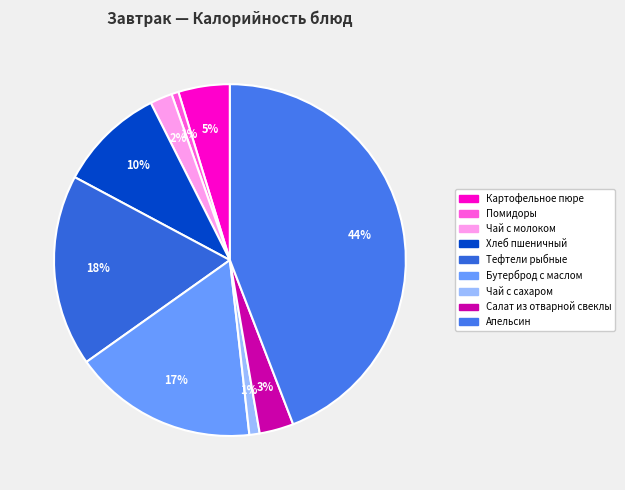

Approximately how many times larger is the value at Апельсин compared to Бутерброд с маслом?

2.6